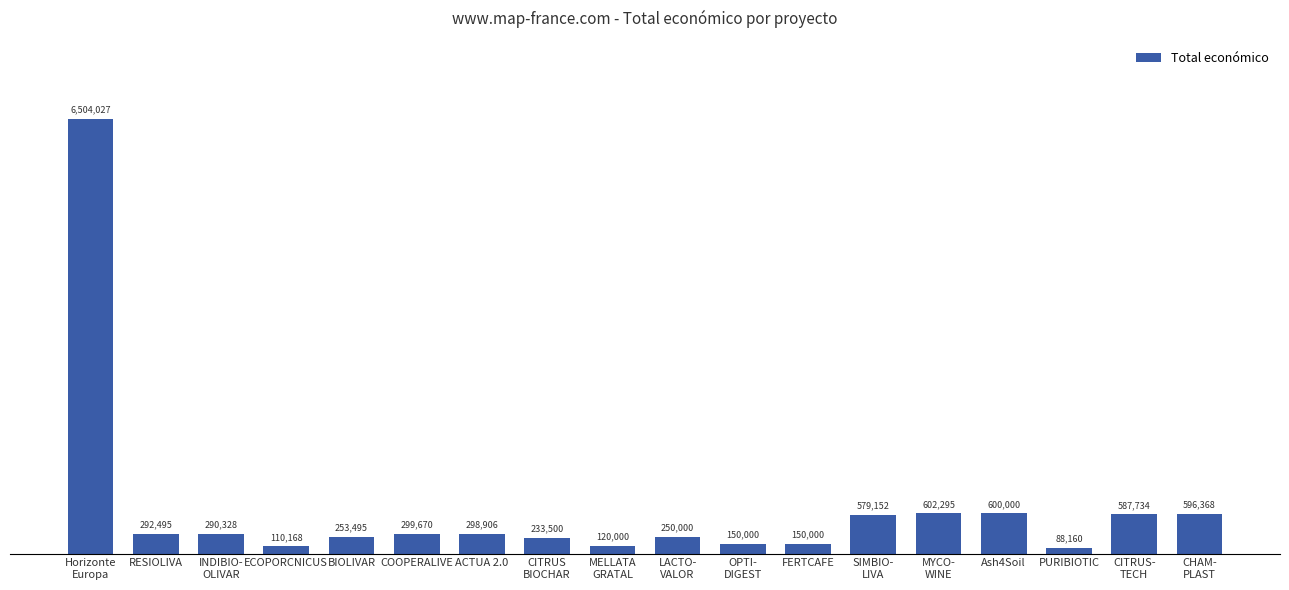

How many bars are there in total?

18